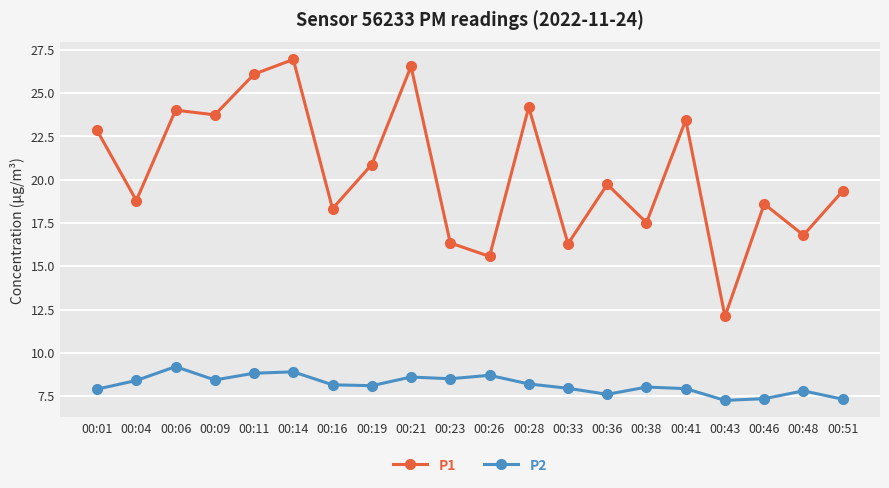

What is the value of the P2 point at the 2nd from the left?

8.4